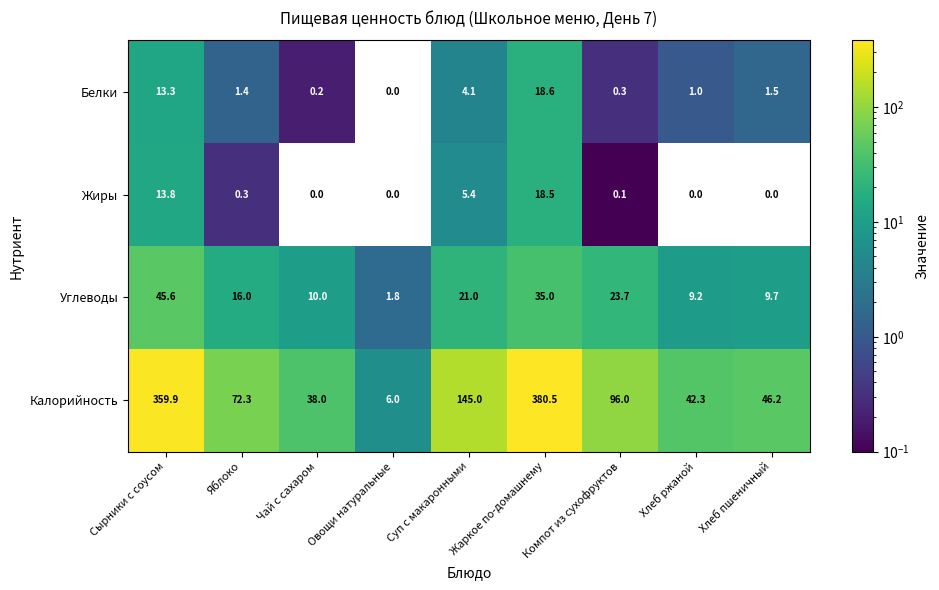

Rank the series by their maximum value, from lowest to highest.

Жиры, Белки, Углеводы, Калорийность